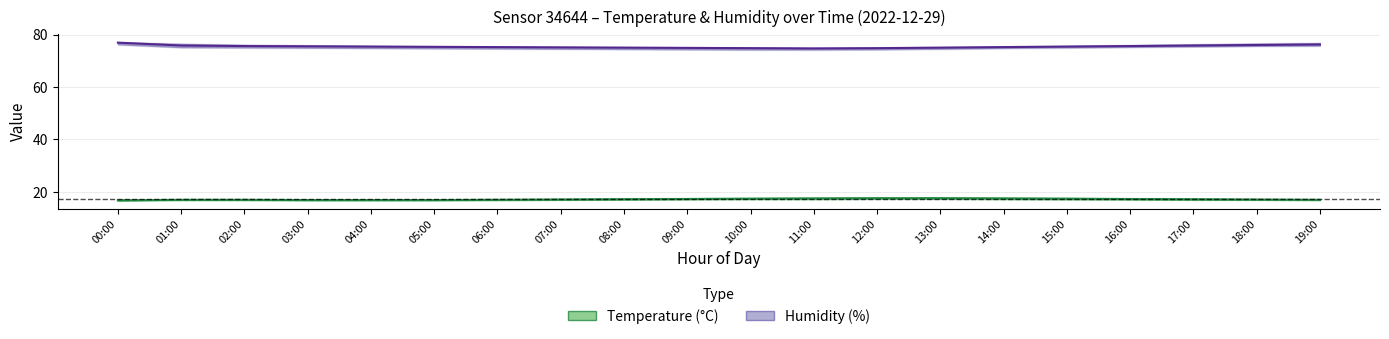

Which label corresponds to the smallest value in the chart?

00:00